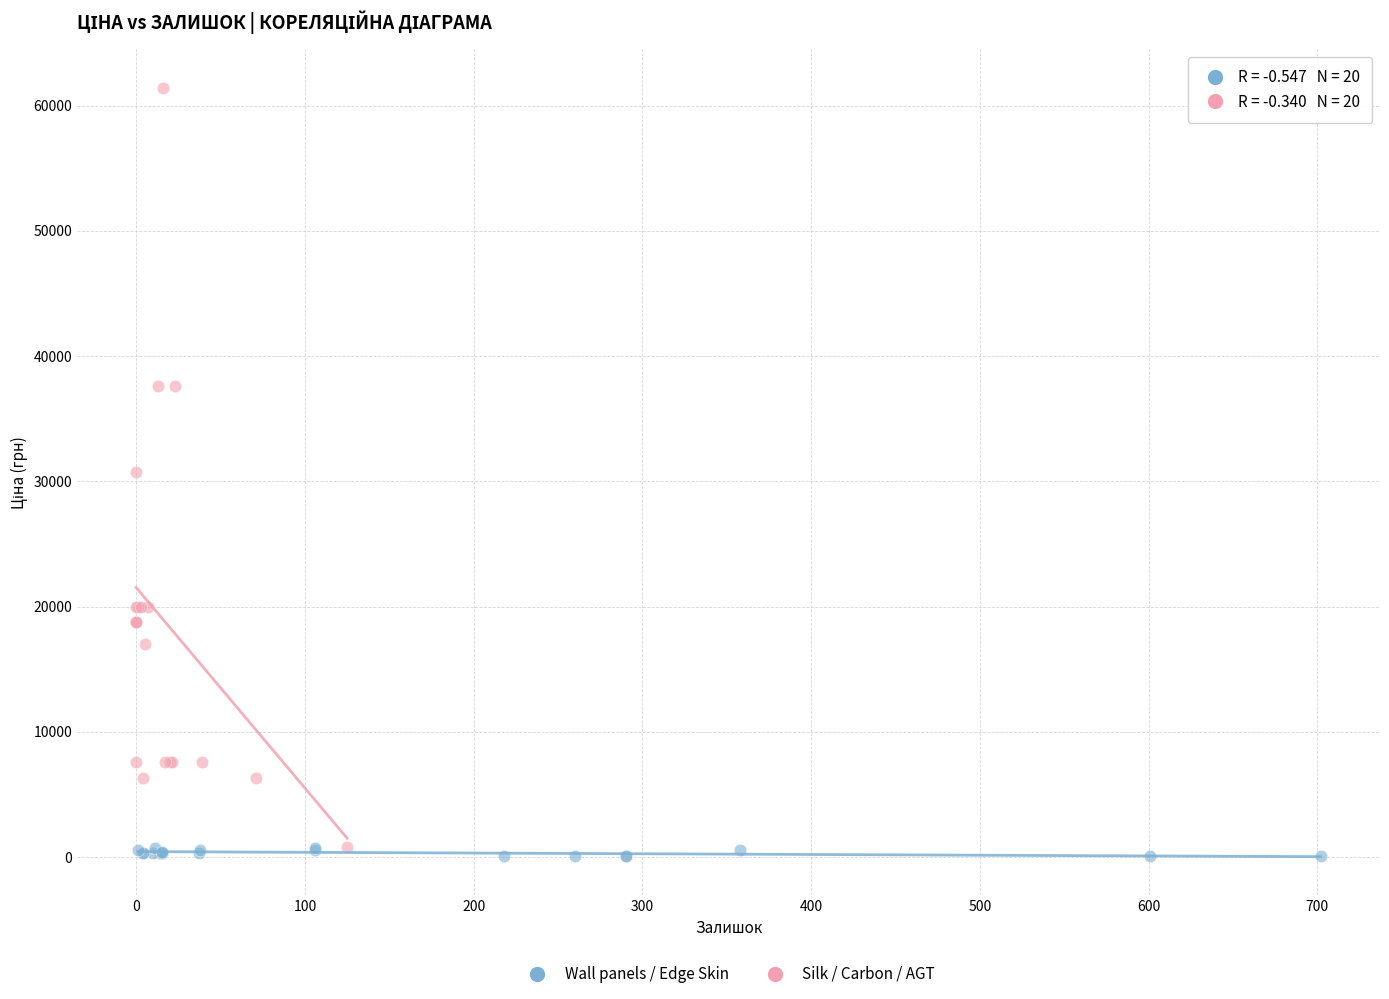

Which series has the largest Y range (max minus min)?

Silk / Carbon / AGT